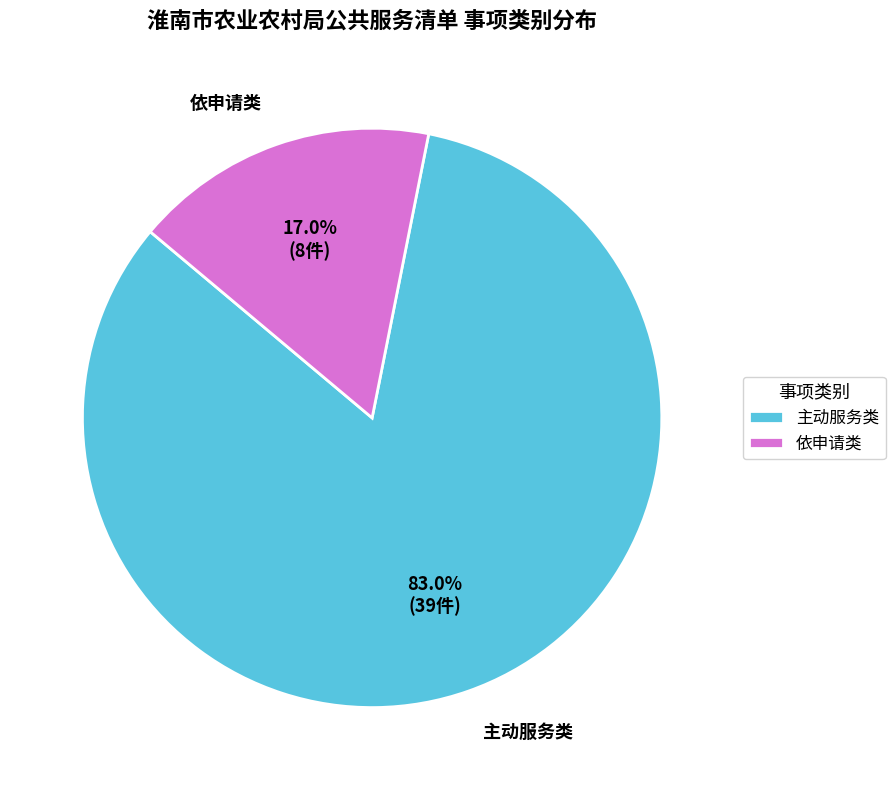

To the nearest percent, what percentage of the pie is 主动服务类?

83%